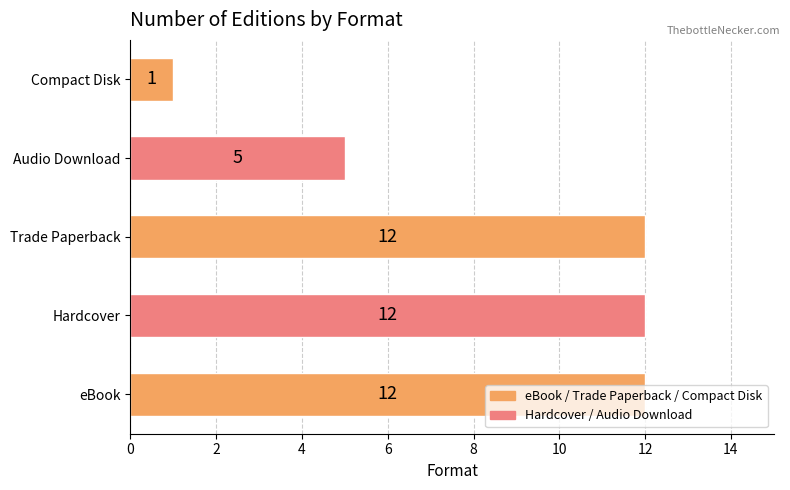

Where is the data nearest to the value 6?

Audio Download